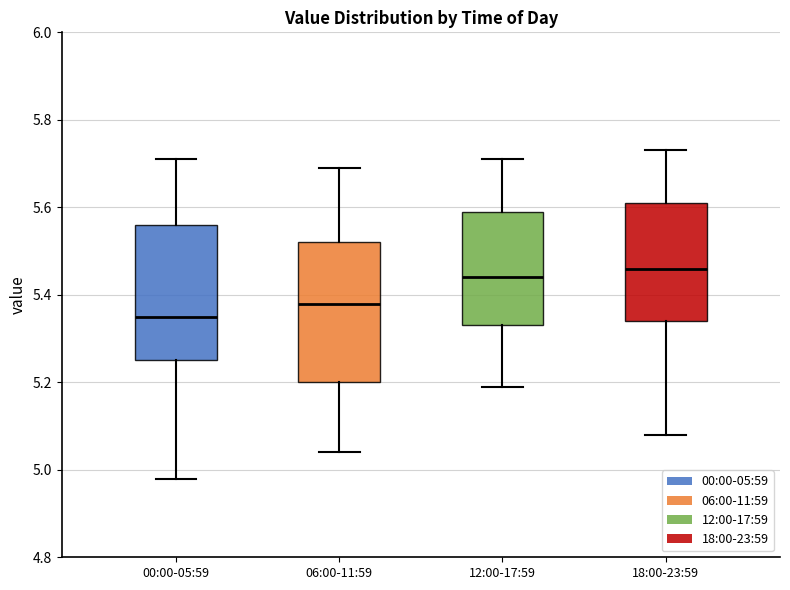

Reading left to right, transcribe this box plot: for each box, give where its median line is, the range the box spans, and where its two whiskers end, as read against the y-axis. The values are not printed on the chart, so give them approximately, as read against the axis.

00:00-05:59: median 5.36, box 5.26 to 5.56, whiskers 4.98 to 5.72
06:00-11:59: median 5.38, box 5.20 to 5.52, whiskers 5.04 to 5.70
12:00-17:59: median 5.44, box 5.34 to 5.60, whiskers 5.20 to 5.72
18:00-23:59: median 5.46, box 5.34 to 5.62, whiskers 5.08 to 5.74